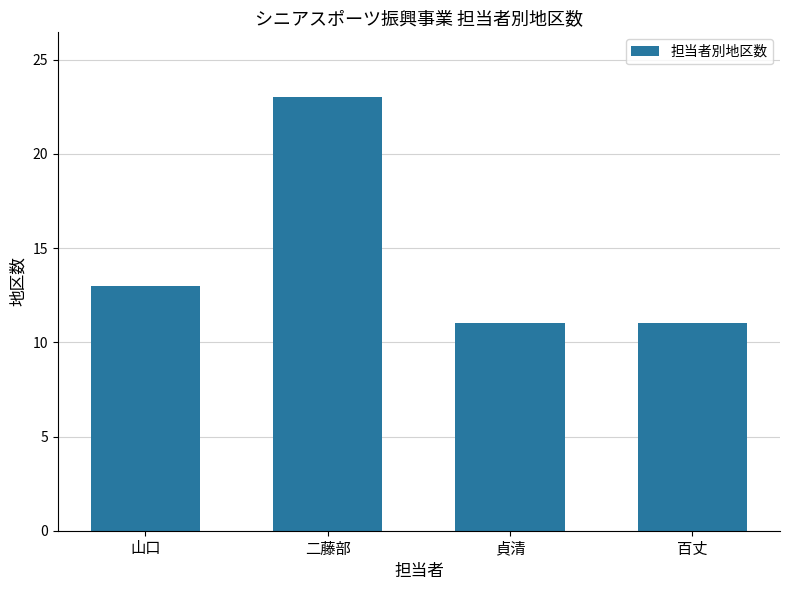

Reading left to right, what are all the values shown in this chart?

13	23	11	11